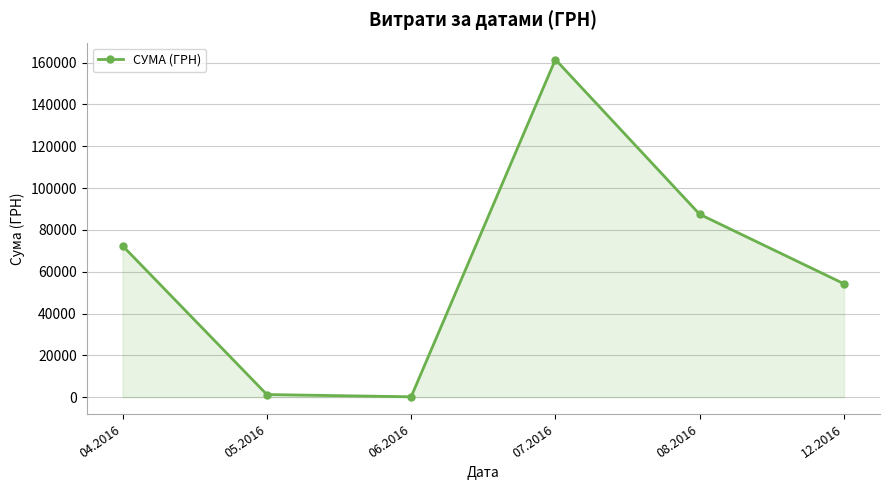

How many data points are above 72406?

3